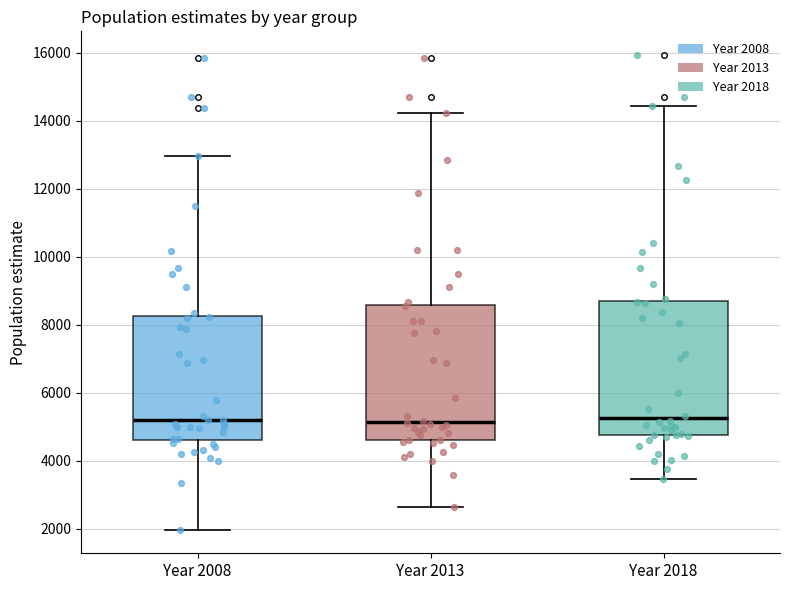

Reading left to right, transcribe this box plot: for each box, give where its median line is, the range the box spans, and where its two whiskers end, as read against the y-axis. The values are not printed on the chart, so give them approximately, as read against the axis.

Year 2008: median 5200, box 4600 to 8200, whiskers 2000 to 13000
Year 2013: median 5200, box 4600 to 8600, whiskers 2600 to 14200
Year 2018: median 5200, box 4800 to 8600, whiskers 3400 to 14400